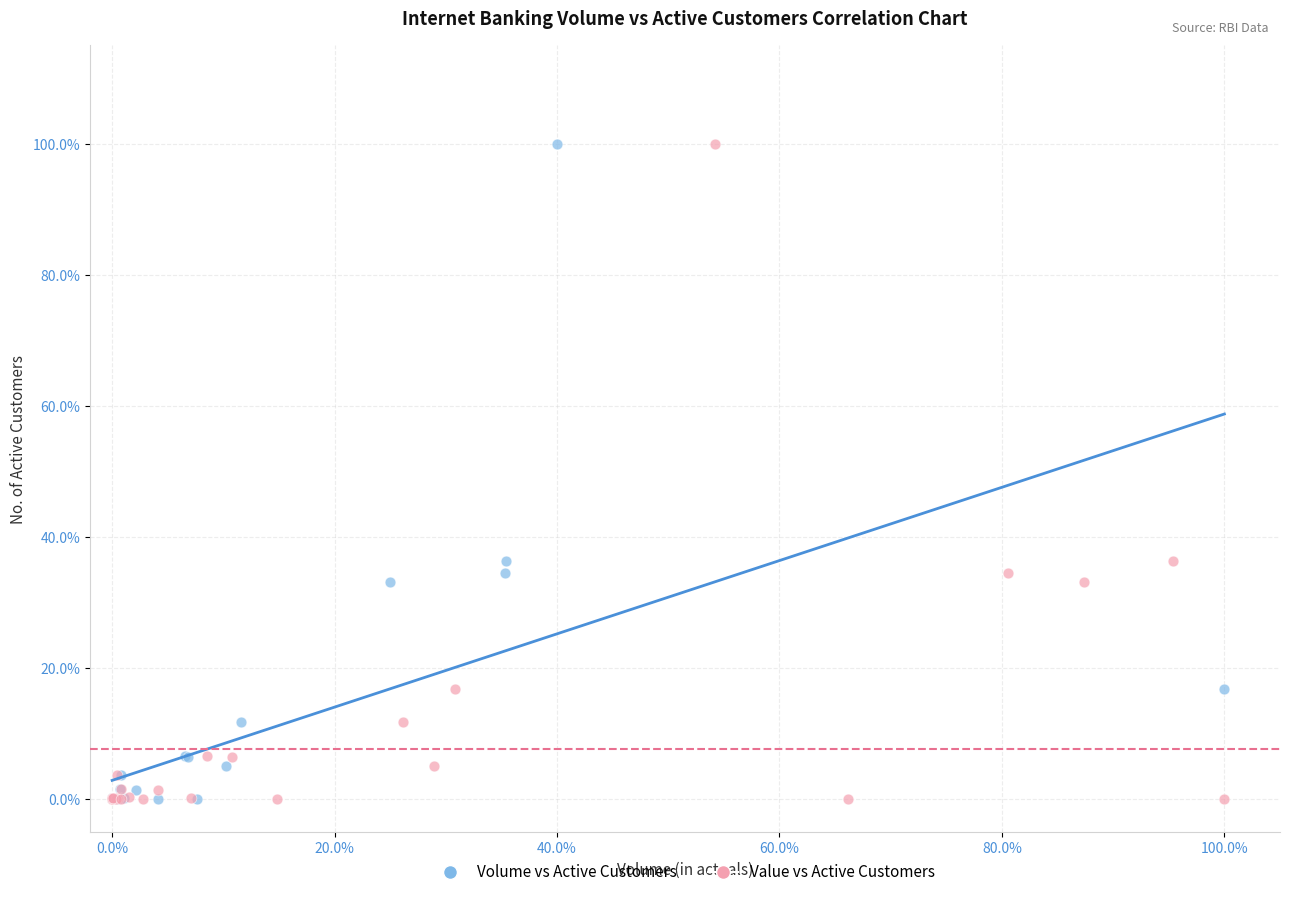

What are all the series names shown in the legend?

Volume vs Active Customers, Value vs Active Customers